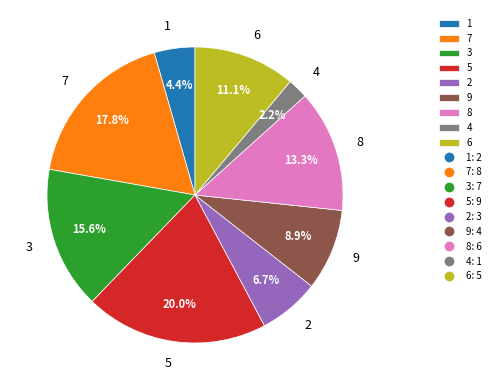

Which category has the smallest portion of the pie?

4